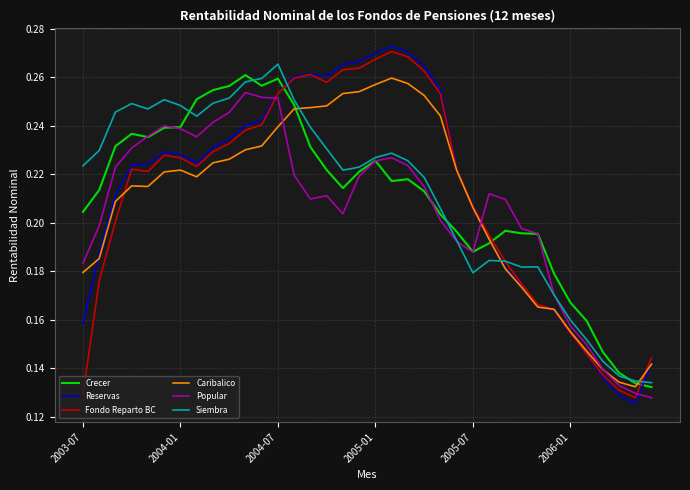

How many times do Caribalico and Siembra cross each other?

3